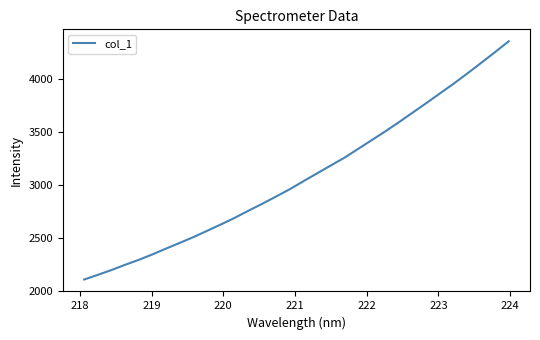

What is the difference between the maximum and minimum values?

2249.5